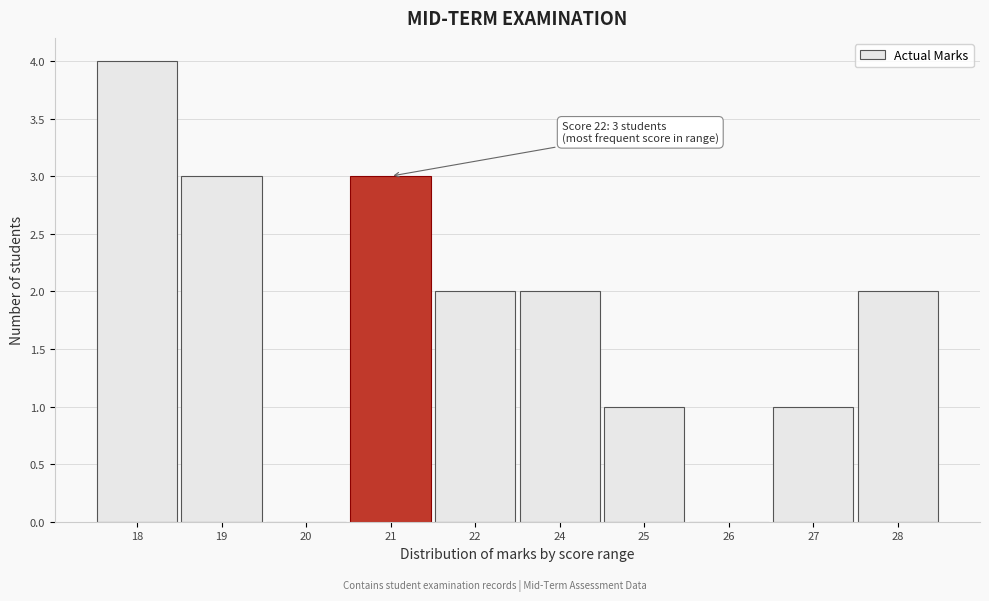

Reading left to right, transcribe all the data shown in this chart.

18=4	19=3	20=0	21=3	22=2	24=2	25=1	26=0	27=1	28=2